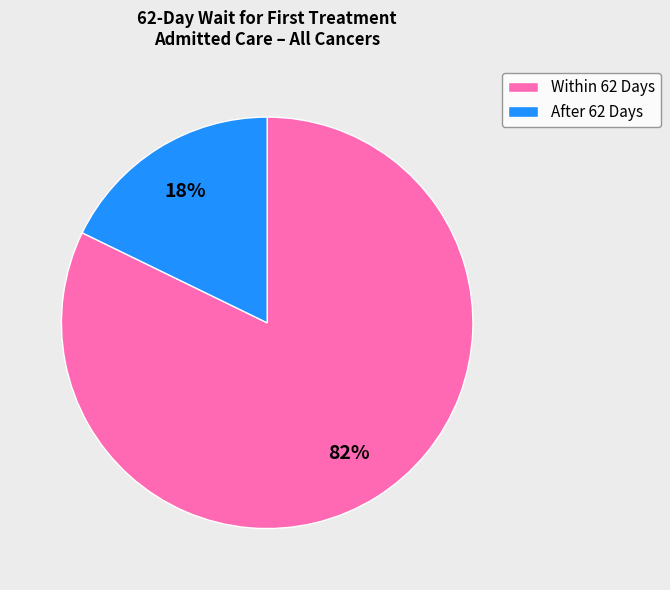

Is it true that After 62 Days is 7% of the pie?

False